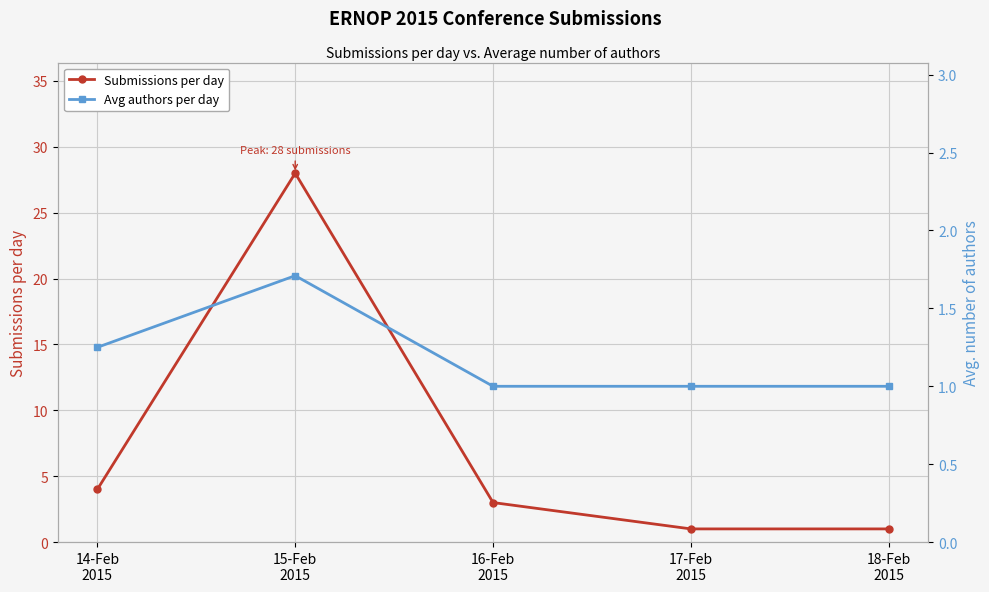

What is the lowest value of the Avg authors per day series?

1.0